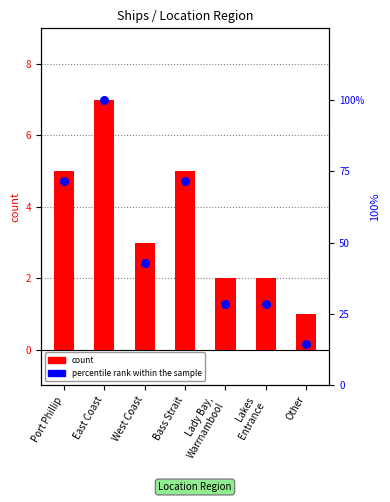

Which series has the largest total across all categories?

percentile rank within the sample